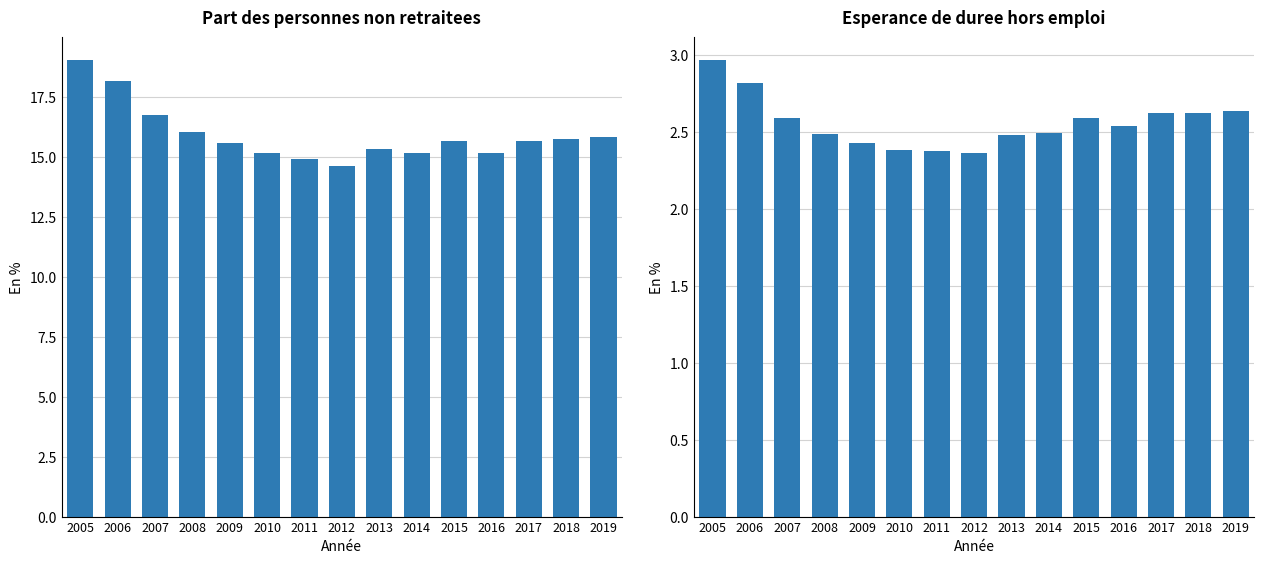

Rank the categories by Esperance de duree hors emploi value from lowest to highest.

2012, 2011, 2010, 2009, 2013, 2008, 2014, 2016, 2007, 2015, 2017, 2018, 2019, 2006, 2005